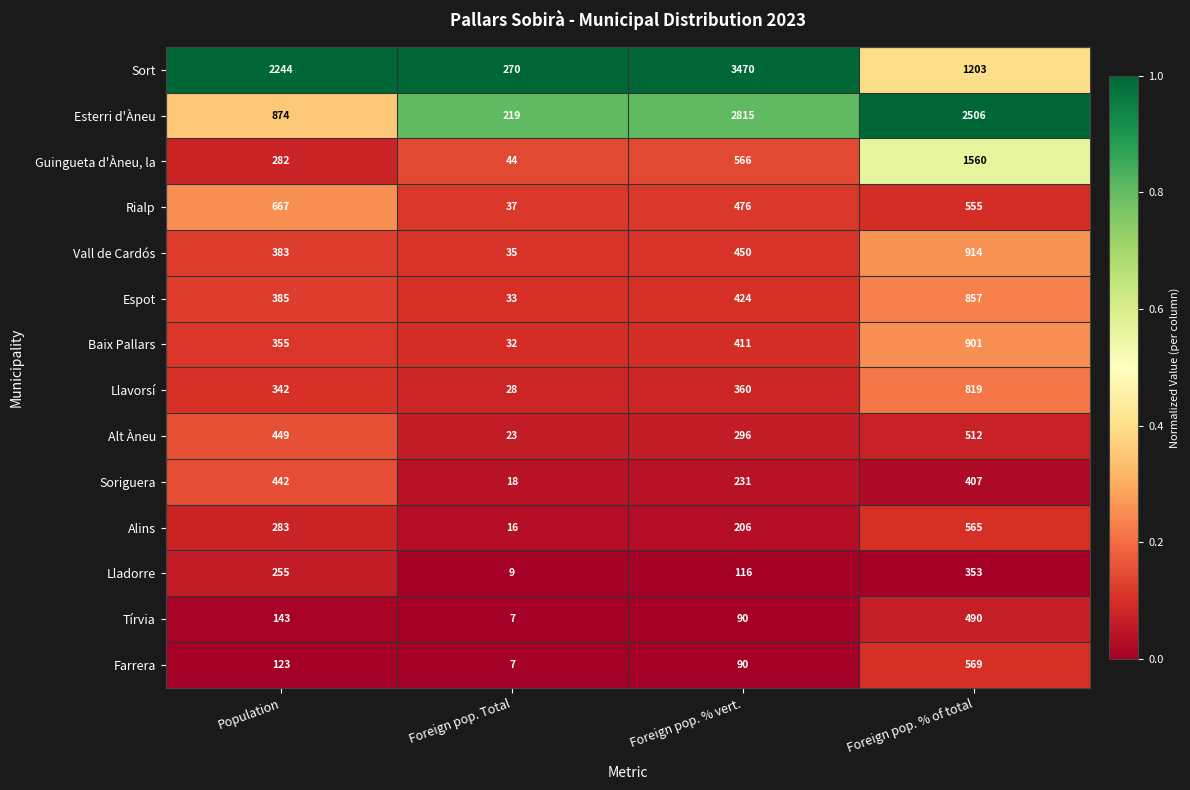

What is the minimum value shown in the chart?

7